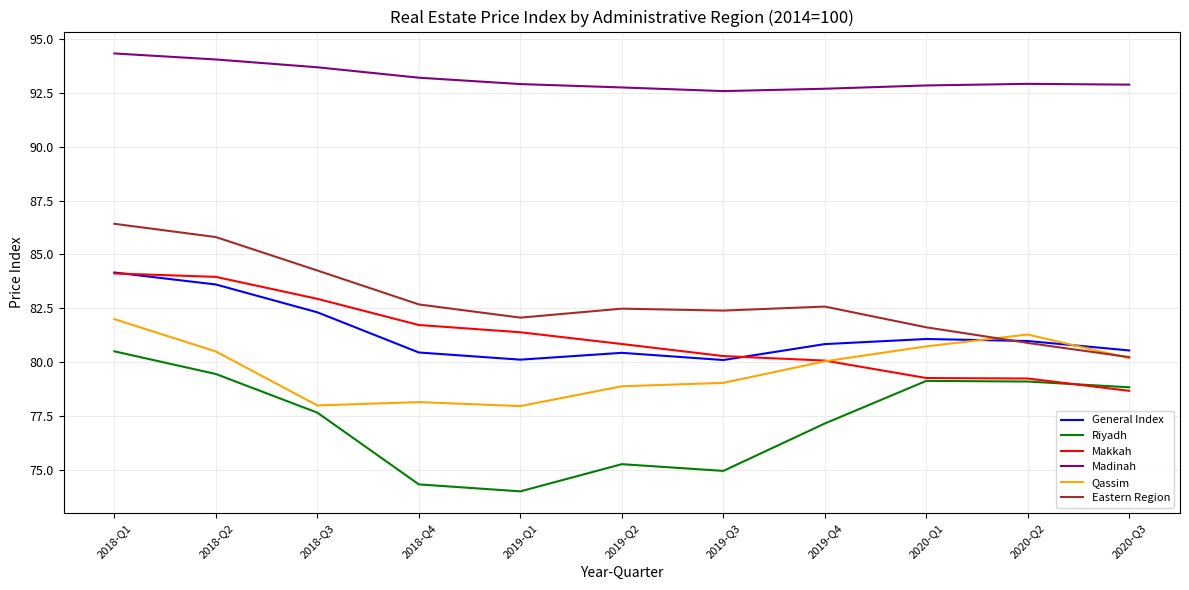

How many series are shown in this chart?

6